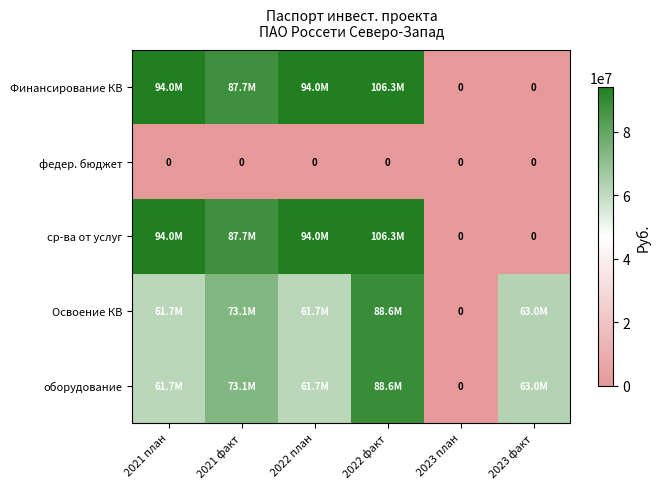

What is the greatest value displayed?

106306680